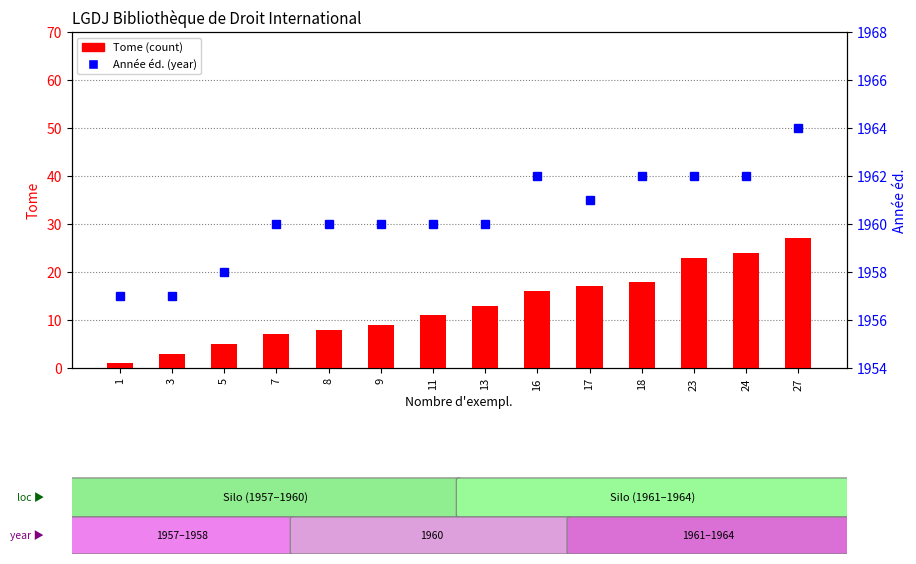

What is the value of the Année éd. bar at the 1st from the left?

1957